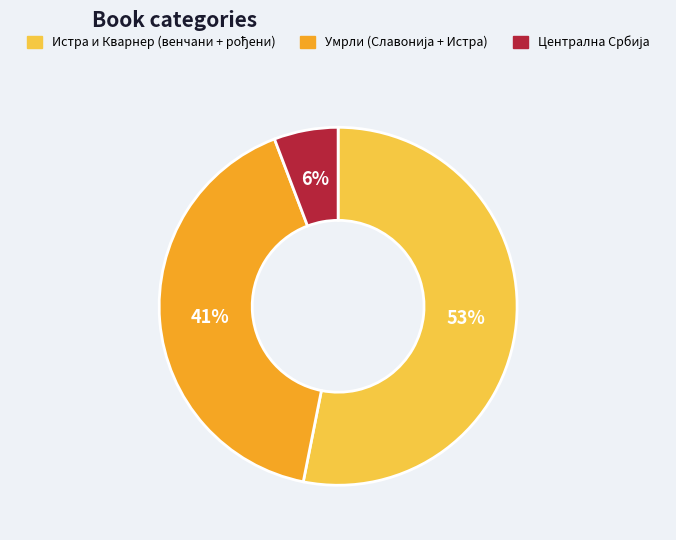

To the nearest percent, what is the average slice percentage?

33%